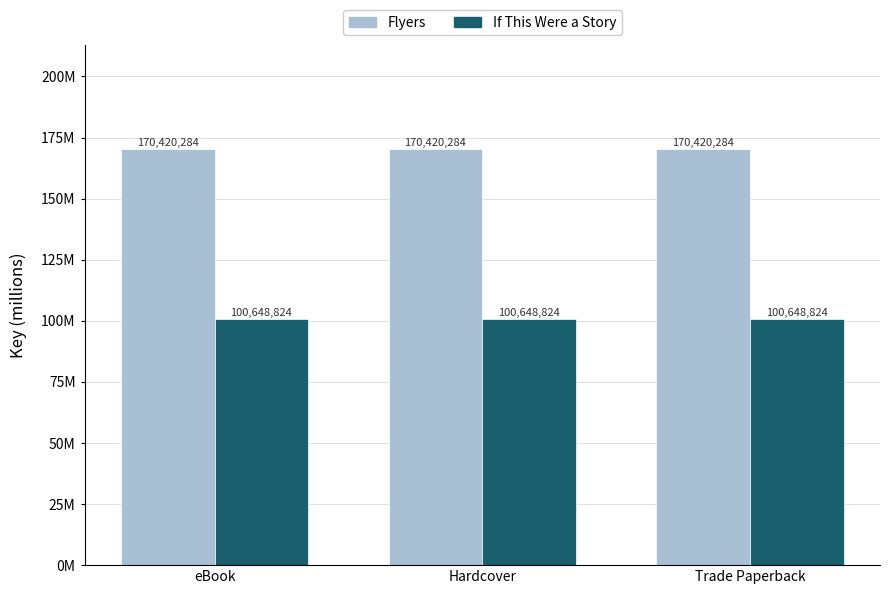

The If This Were a Story series shows 163.3 at Hardcover. True or false?

False